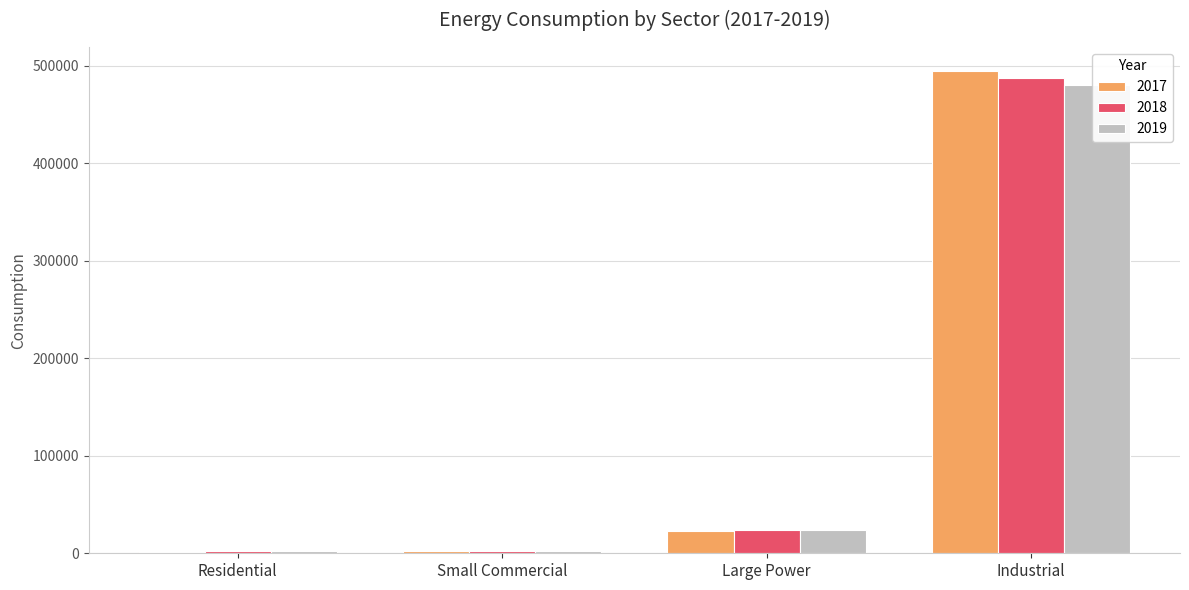

What is the label of the 1st bar from the right?

Industrial